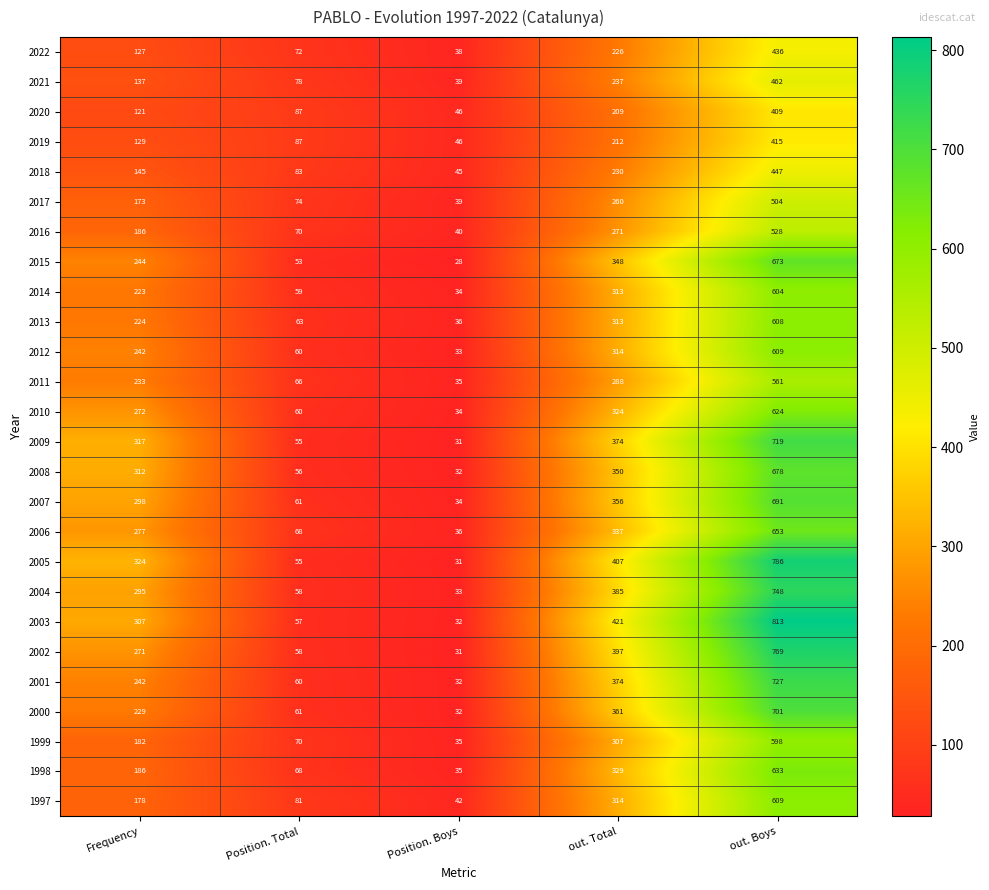

Between Position. Total and out. Total, which series saw the biggest shift?

2003